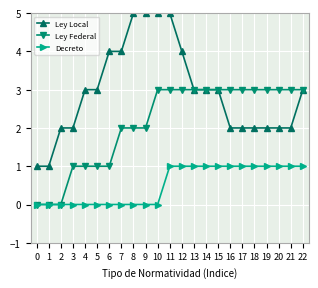

How many values in the Decreto series are below 1?

11